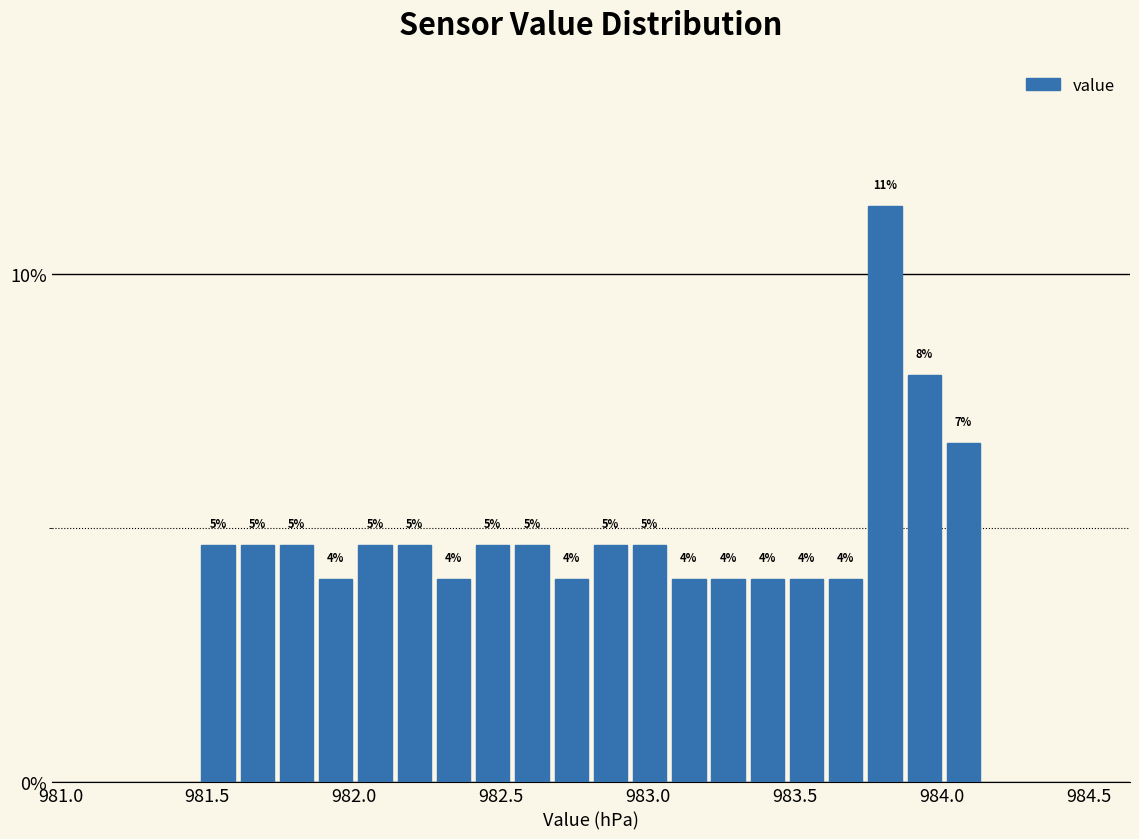

Around what value on the x-axis is the tallest bar? Give the approximate position of its centre, as read against the axis.

983.80